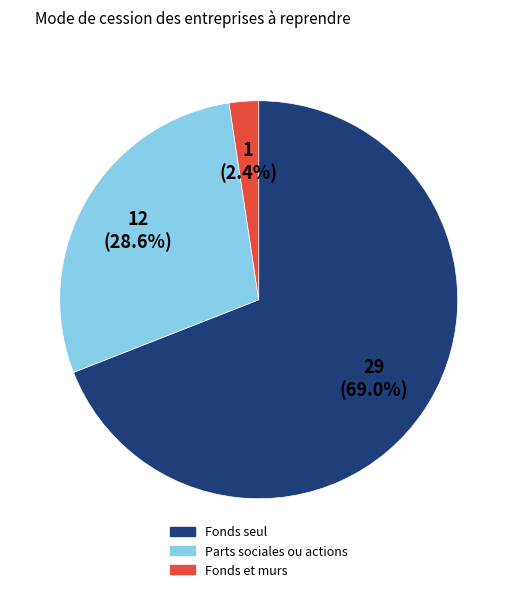

How many segments does this pie chart have?

3